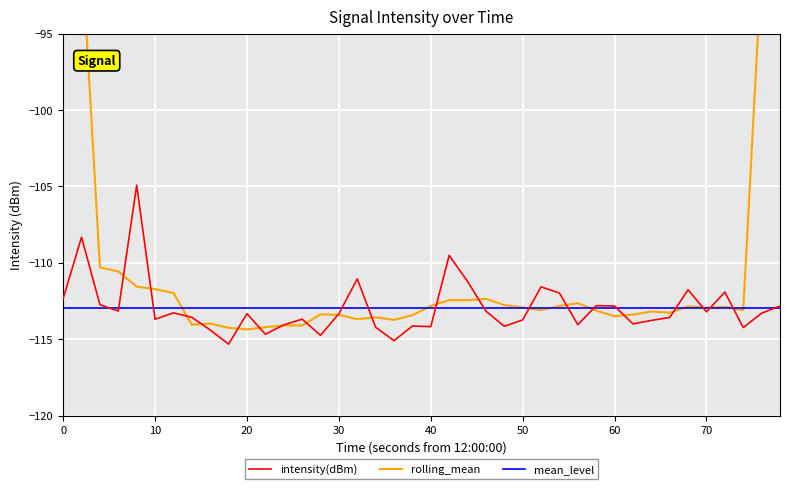

What is the highest value of the mean_level series?

-112.9